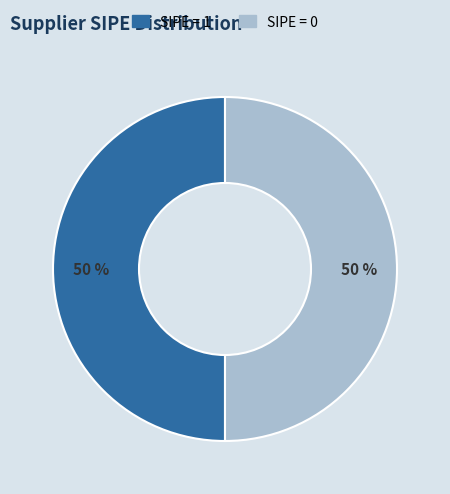

How many slices are in this pie chart?

2